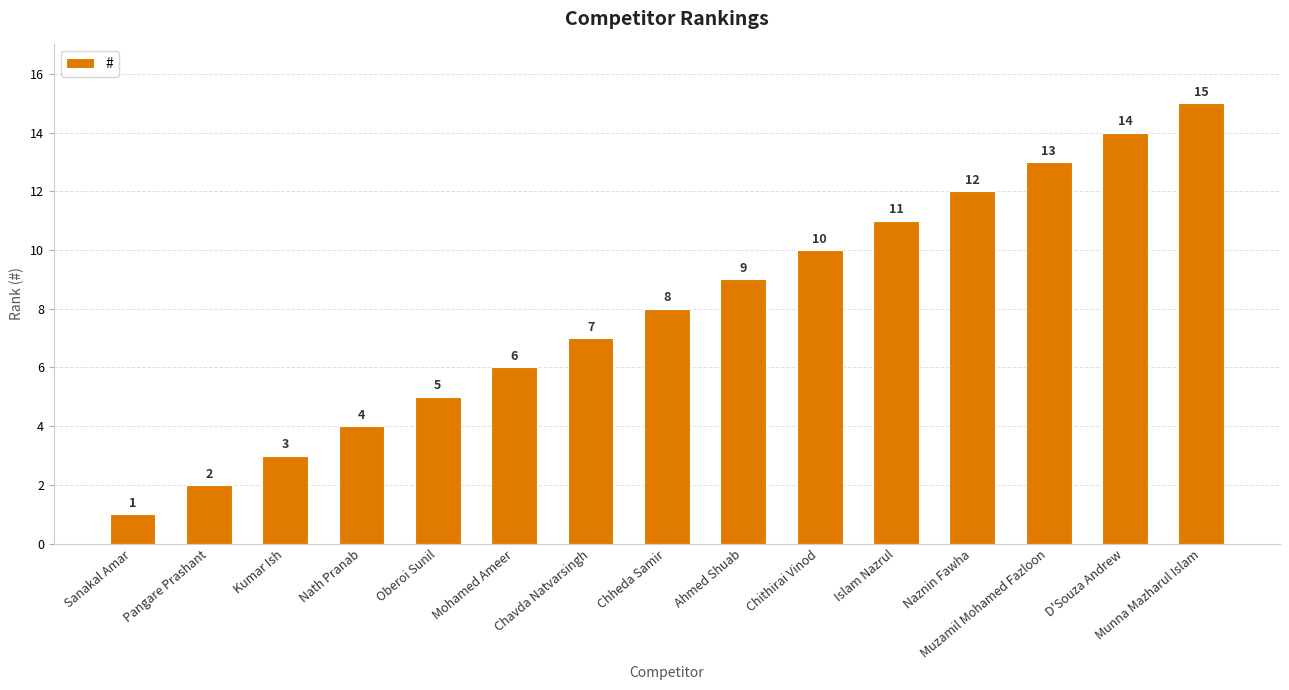

Which has a higher value, Kumar Ish or Oberoi Sunil?

Oberoi Sunil